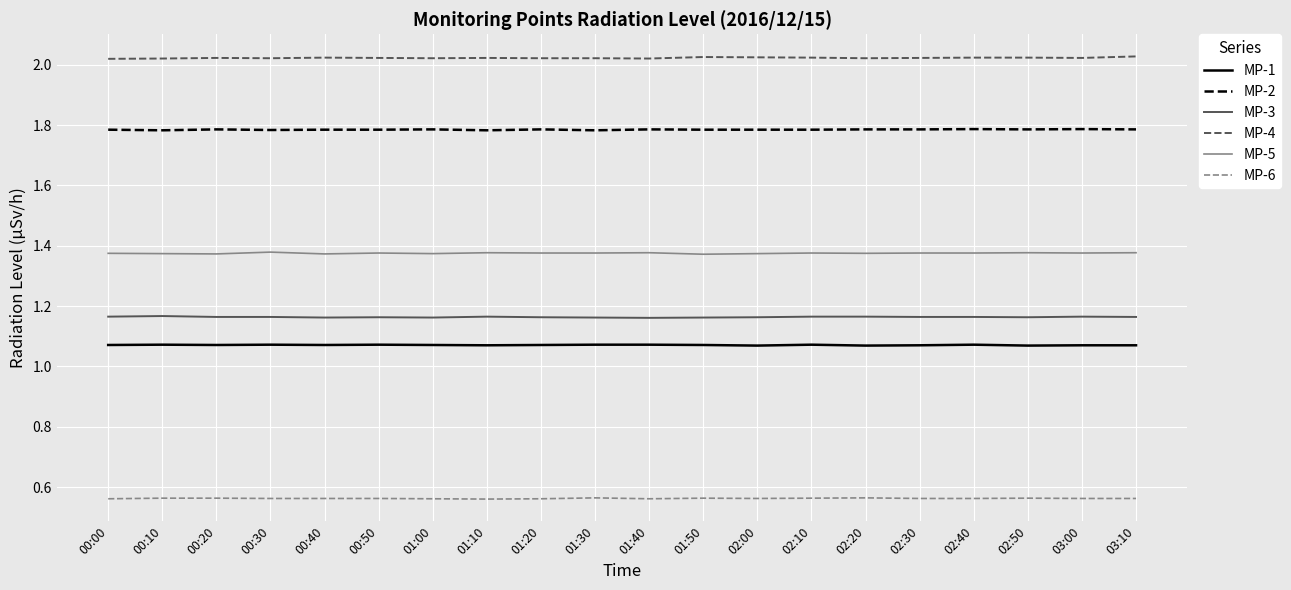

The MP-3 series shows 1.7 at 02:00. True or false?

False